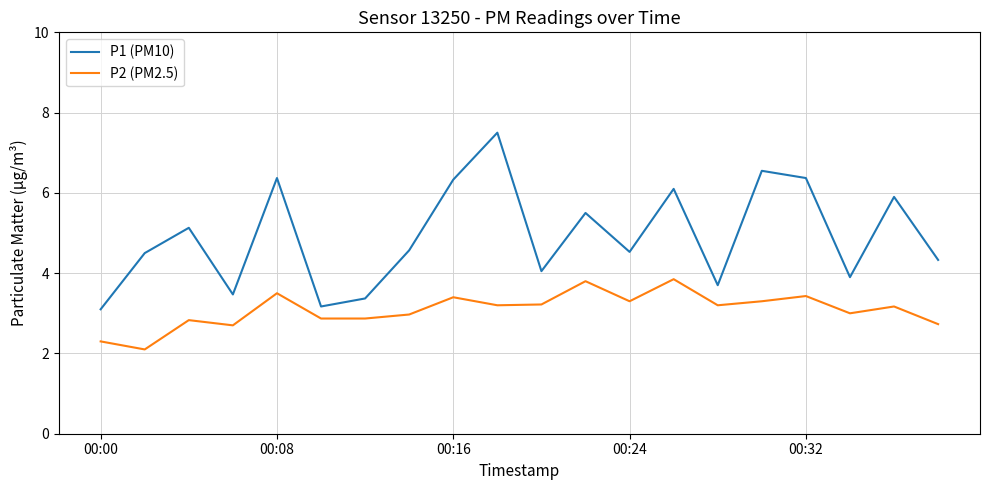

What is the lowest value of the P2 (PM2.5) series?

2.1